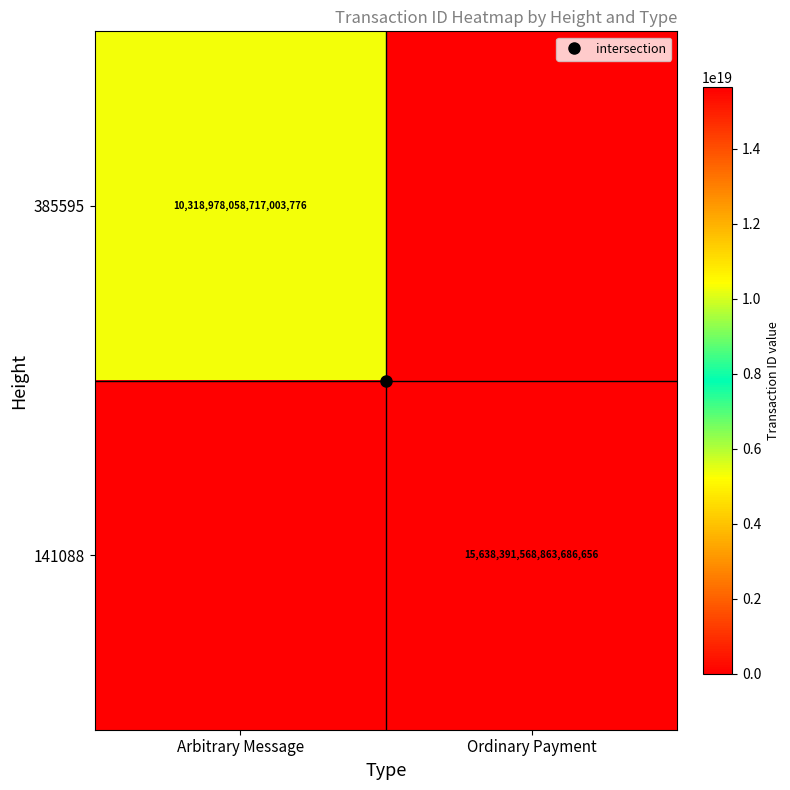

The value of 385595 at Arbitrary Message is 10318978058717003776. True or false?

True